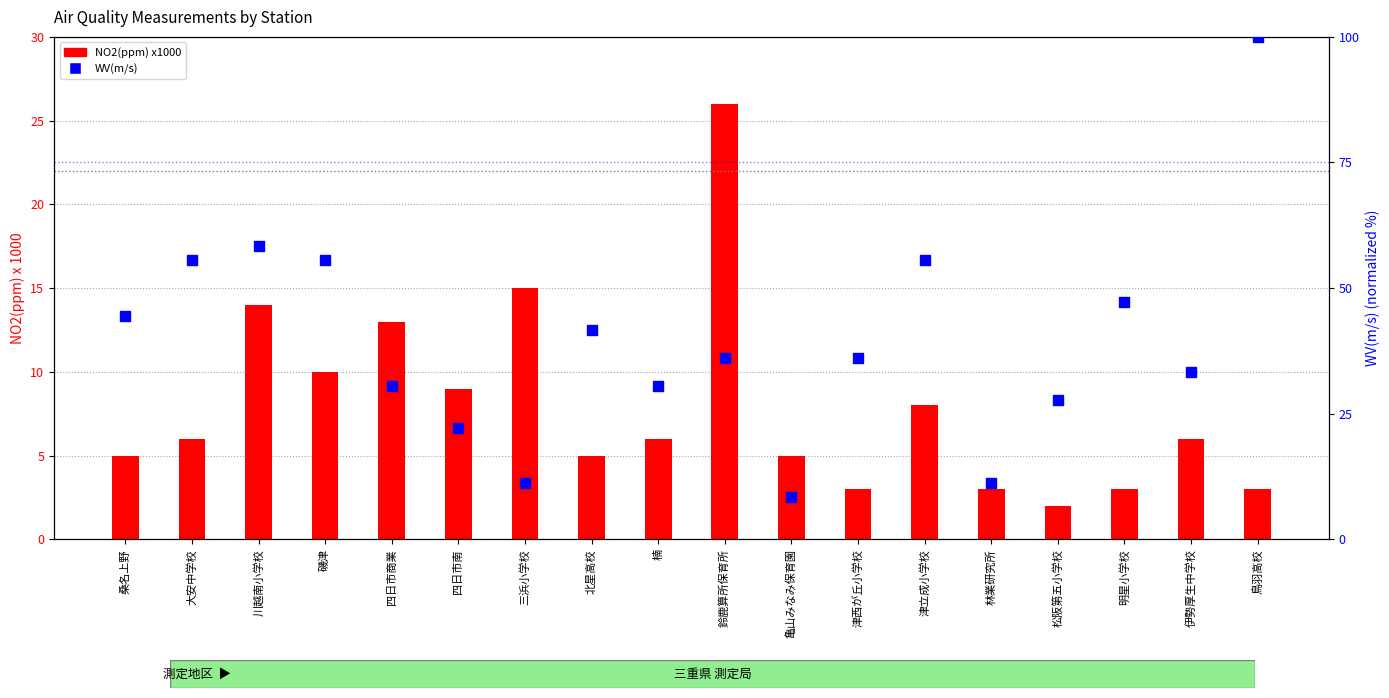

What is the change in value from 四日市商業 to 北星高校?

+11.1